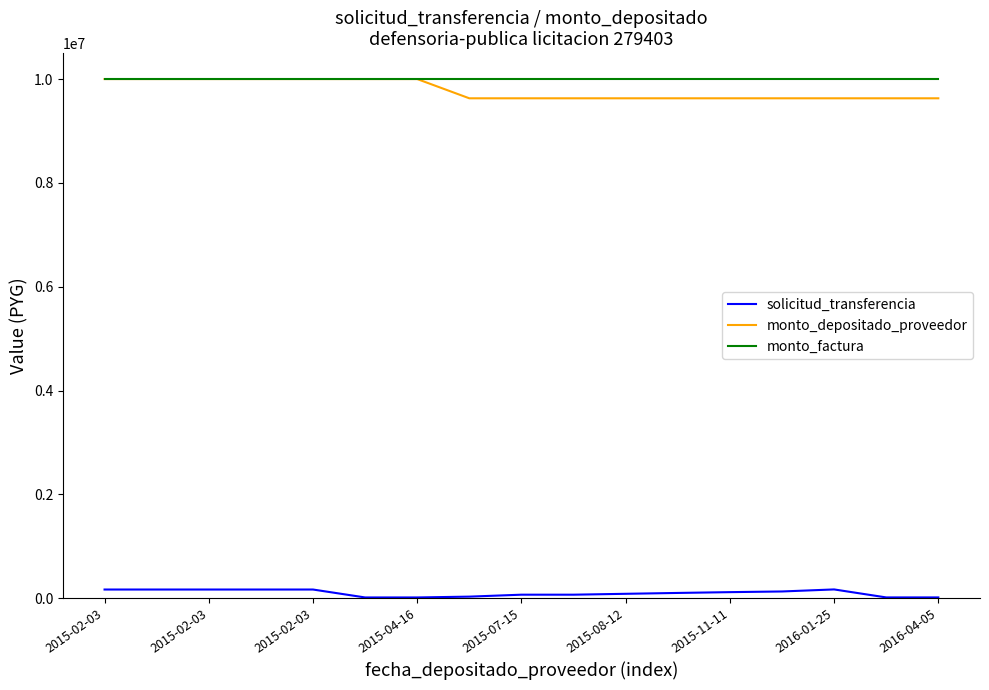

True or false: solicitud_transferencia and monto_depositado_proveedor cross at least once.

False